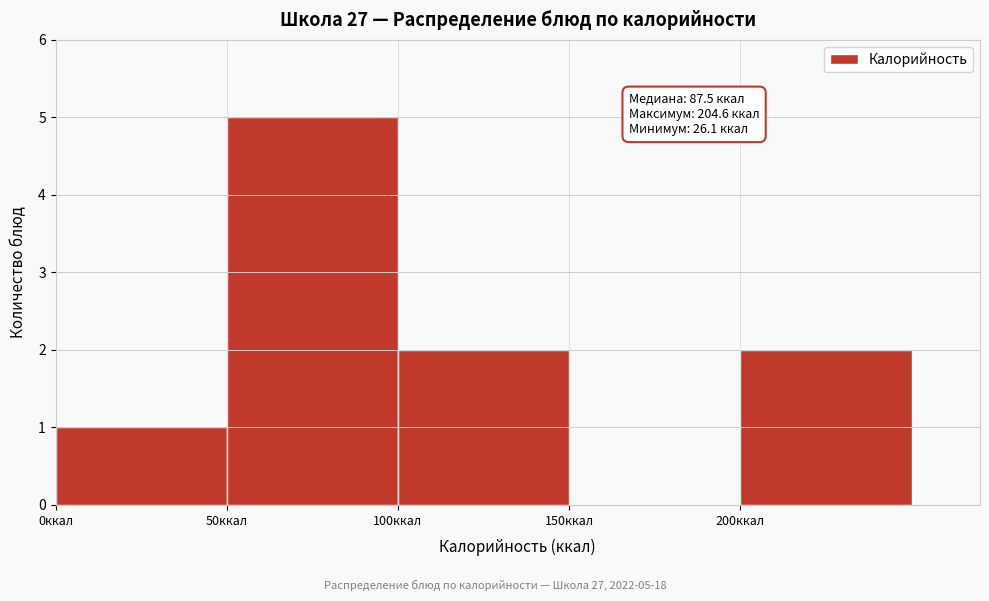

Which range on the x-axis has the tallest bar?

50 to 100